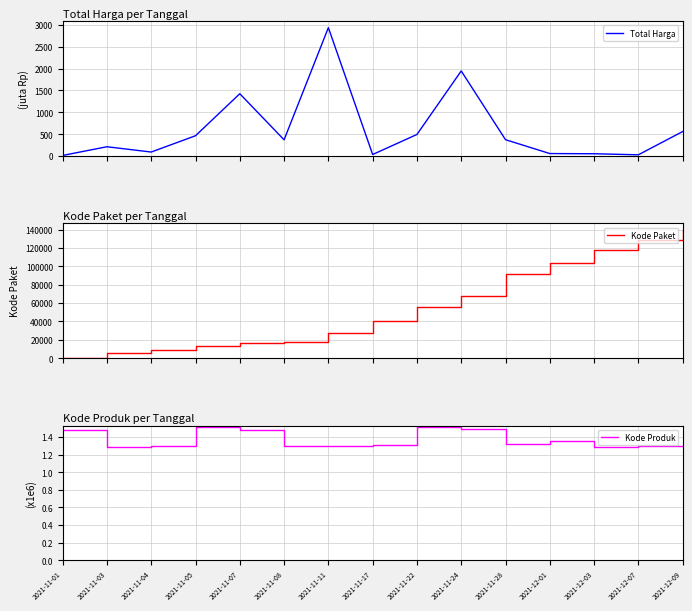

True or false: Kode Paket has a value of 5979.8 at 2021-11-05.

False